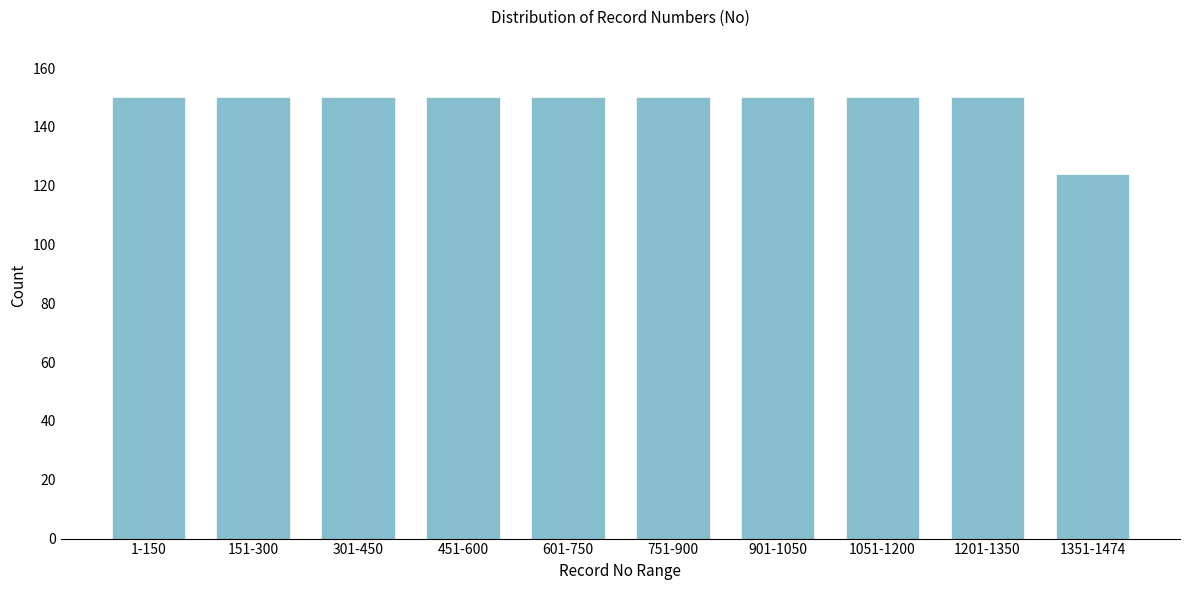

Reading left to right, transcribe all the data shown in this chart.

150	150	150	150	150	150	150	150	150	124